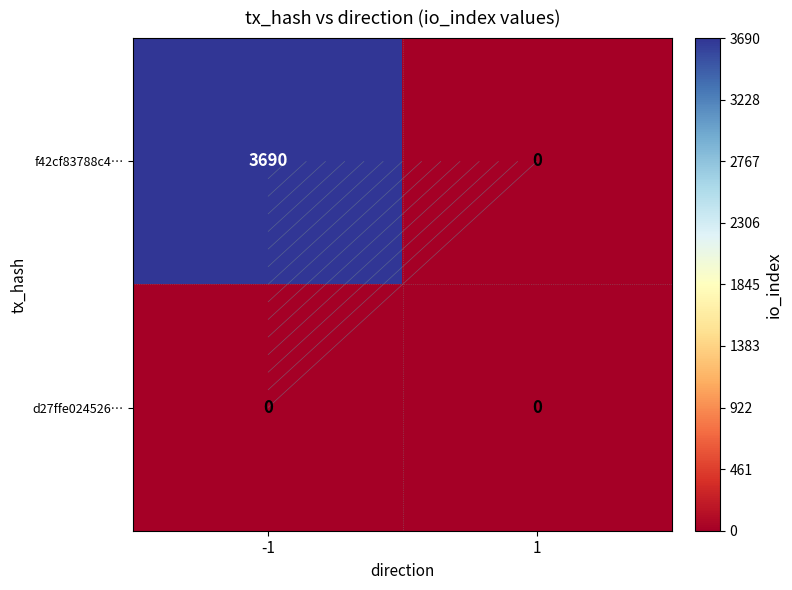

How many distinct data groups are displayed?

2